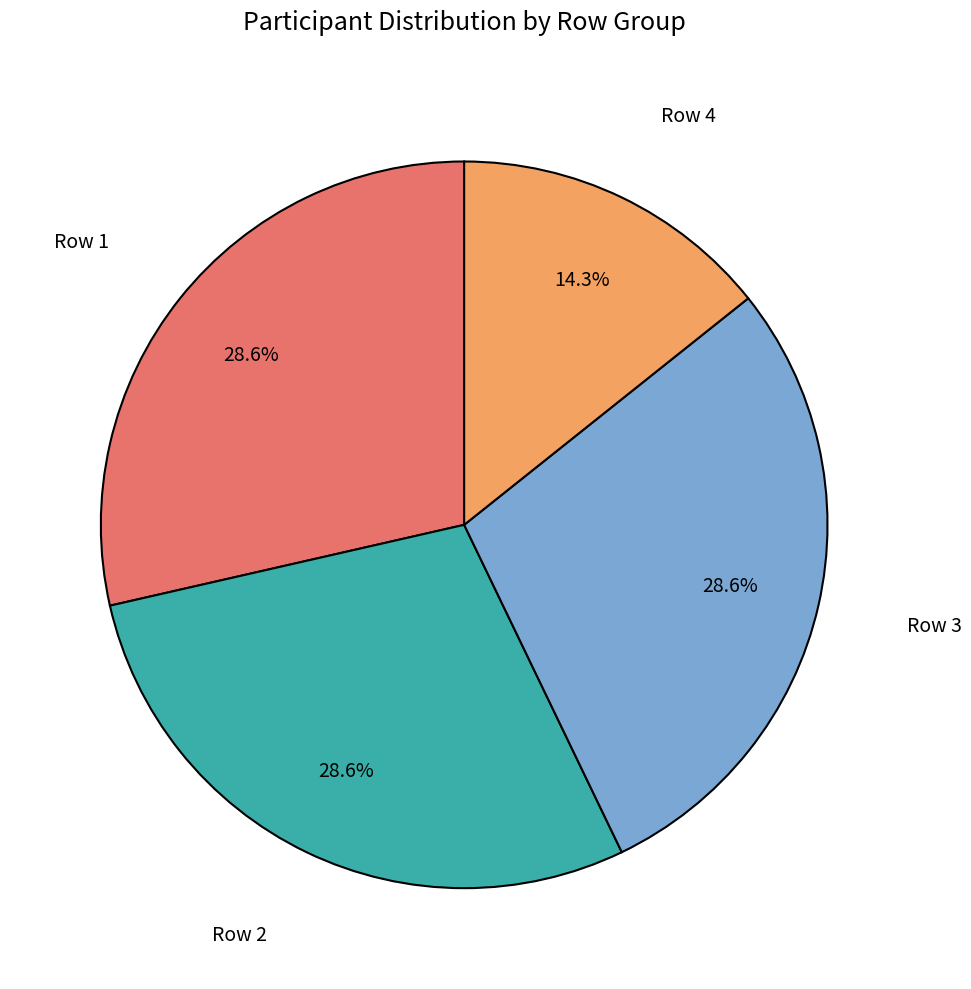

Does any single category account for the majority?

No